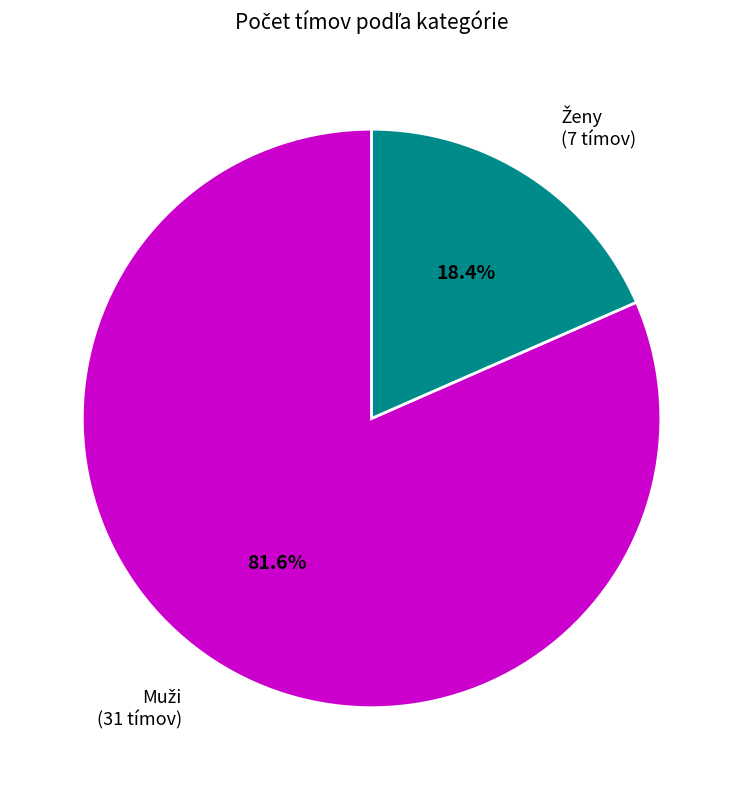

Does any single category account for the majority?

Yes